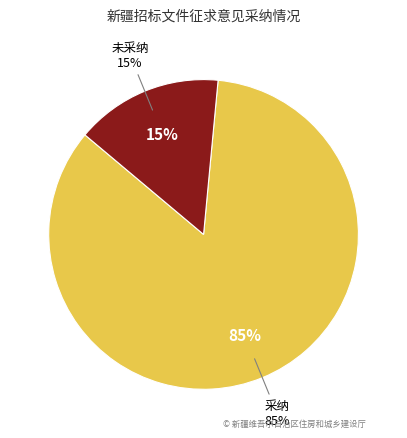

What is the smallest slice in the pie chart?

未采纳